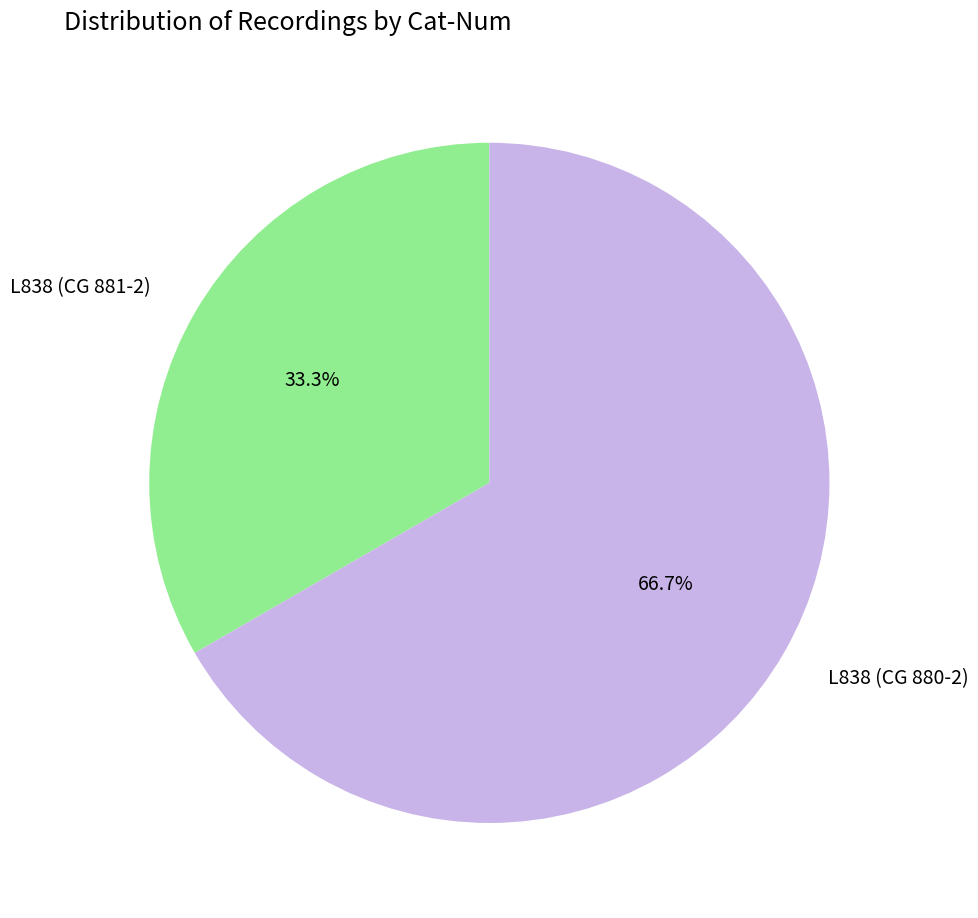

True or false: L838 (CG 880-2) accounts for 67% of the total.

True